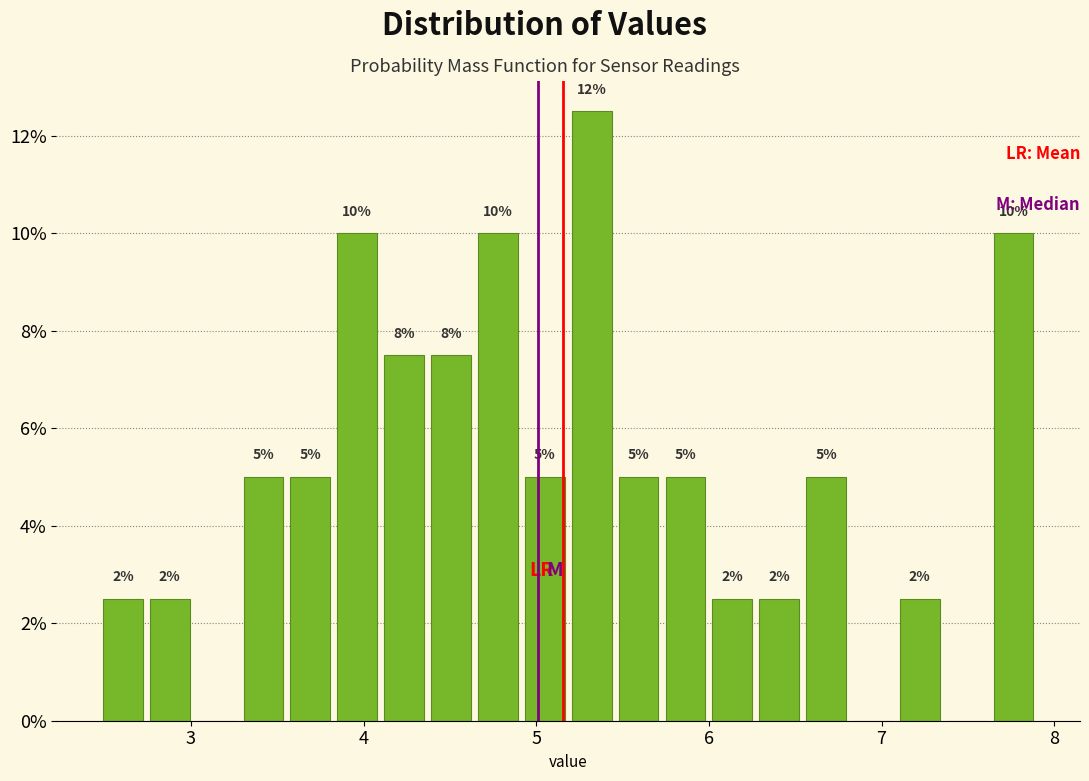

Around what value on the x-axis is the tallest bar? Give the approximate position of its centre, as read against the axis.

5.3